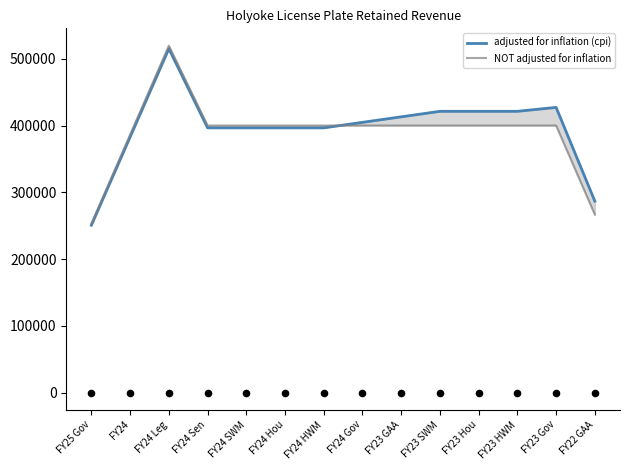

Is the value of adjusted for inflation (cpi) at FY23 GAA greater than the value of NOT adjusted for inflation at FY24 Leg?

No